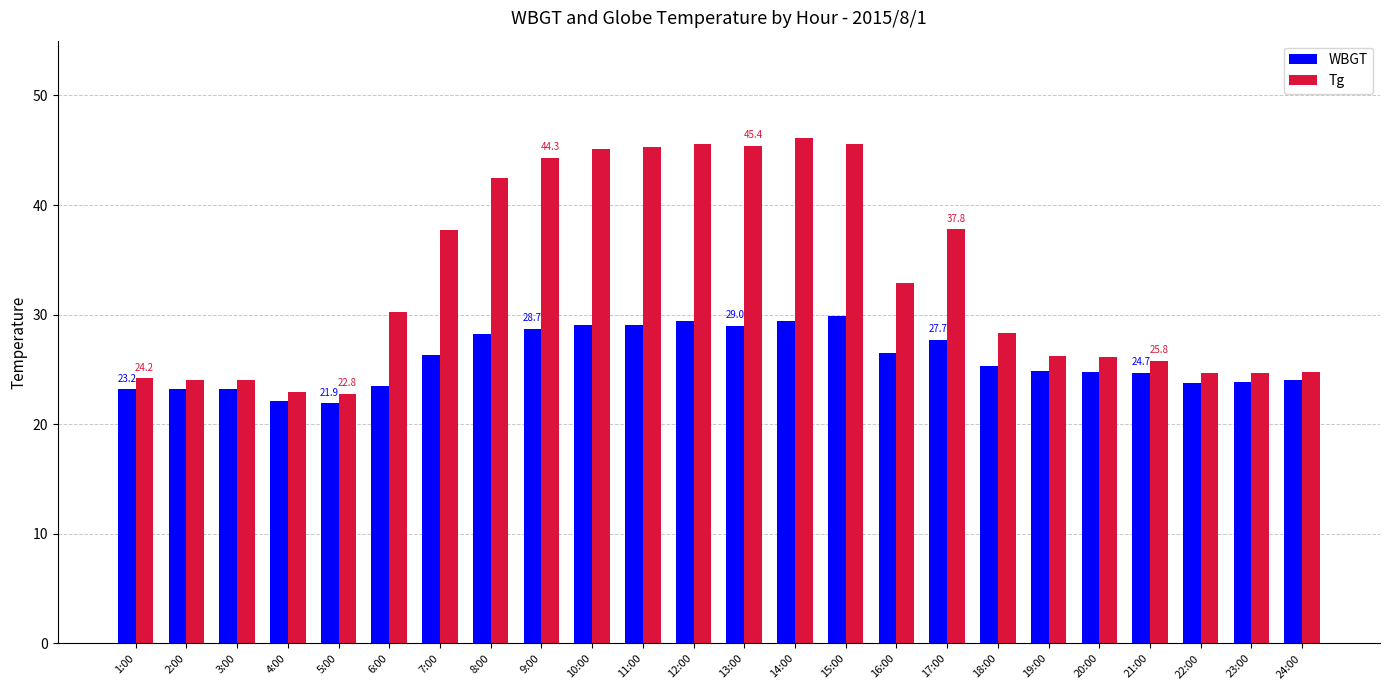

The value of WBGT at 16:00 is 41.5. True or false?

False